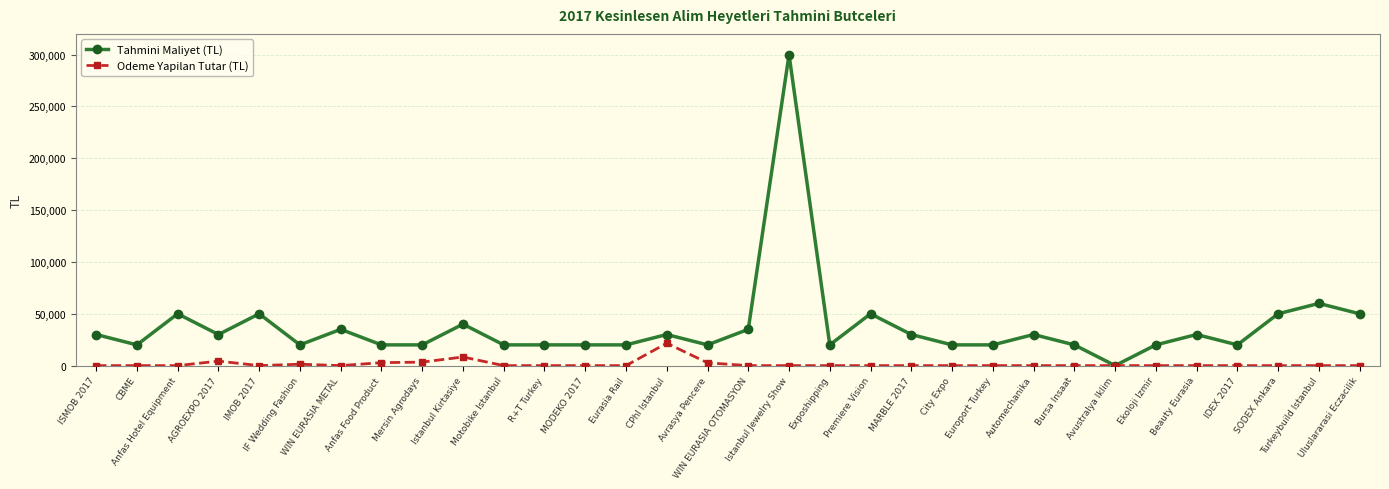

What is the maximum value shown in the chart?

300000.0